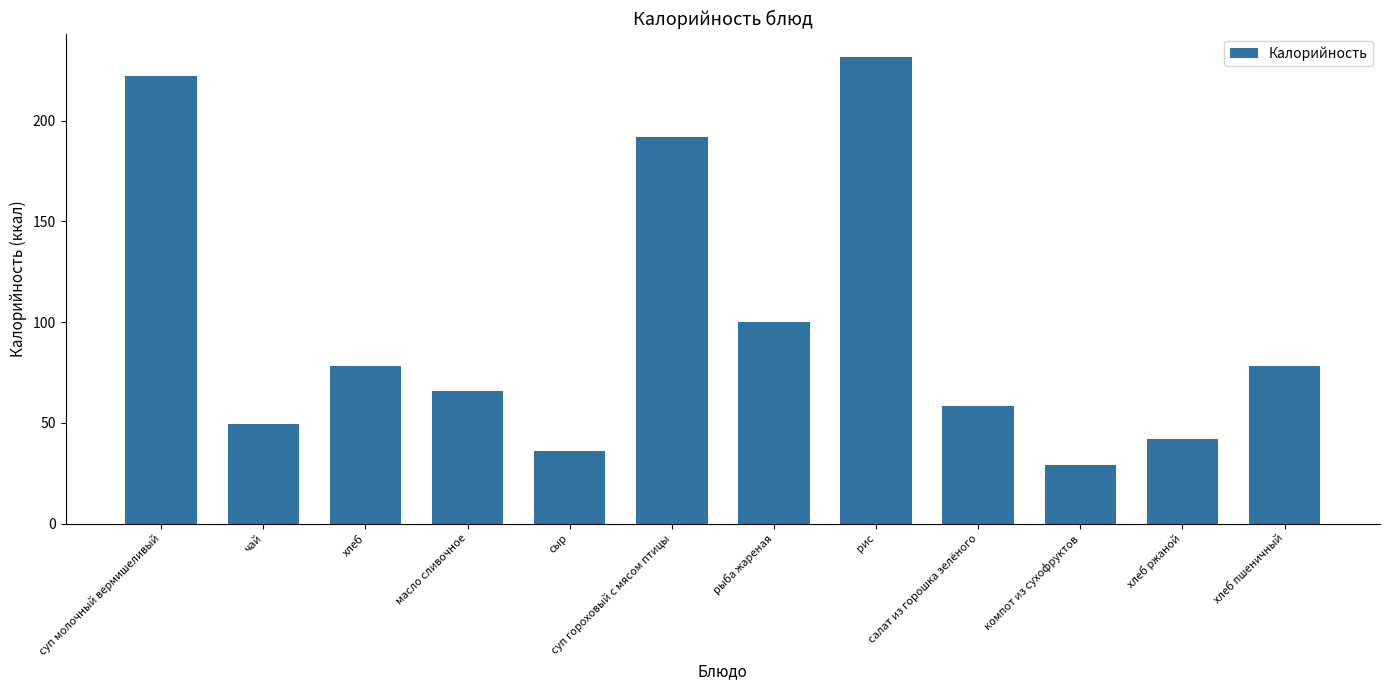

The chart shows a value of 191.9 at суп гороховый с мясом птицы. True or false?

True